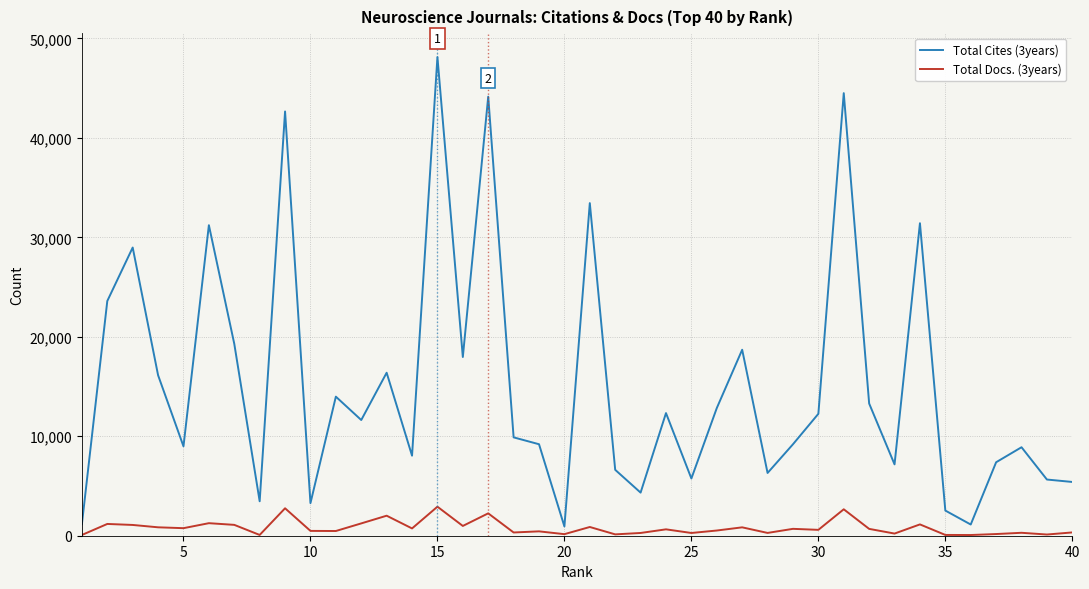

What is the maximum value shown in the chart?

48129